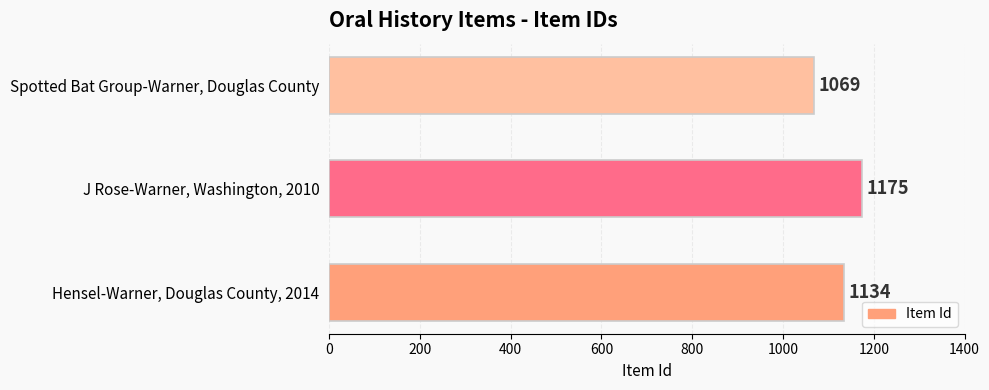

What is the average value?

1126